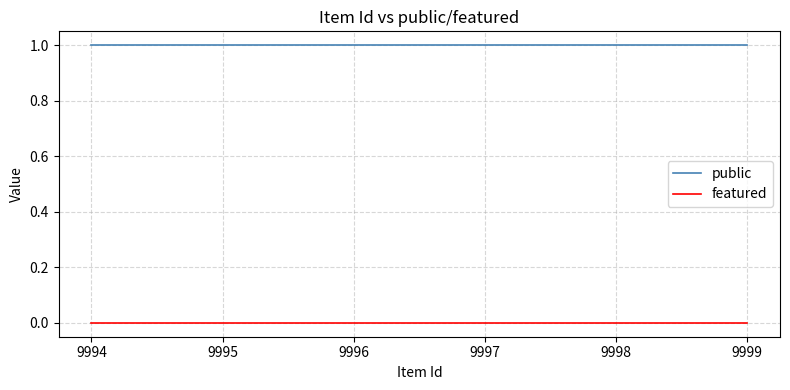

Which series has the largest range (max minus min)?

public